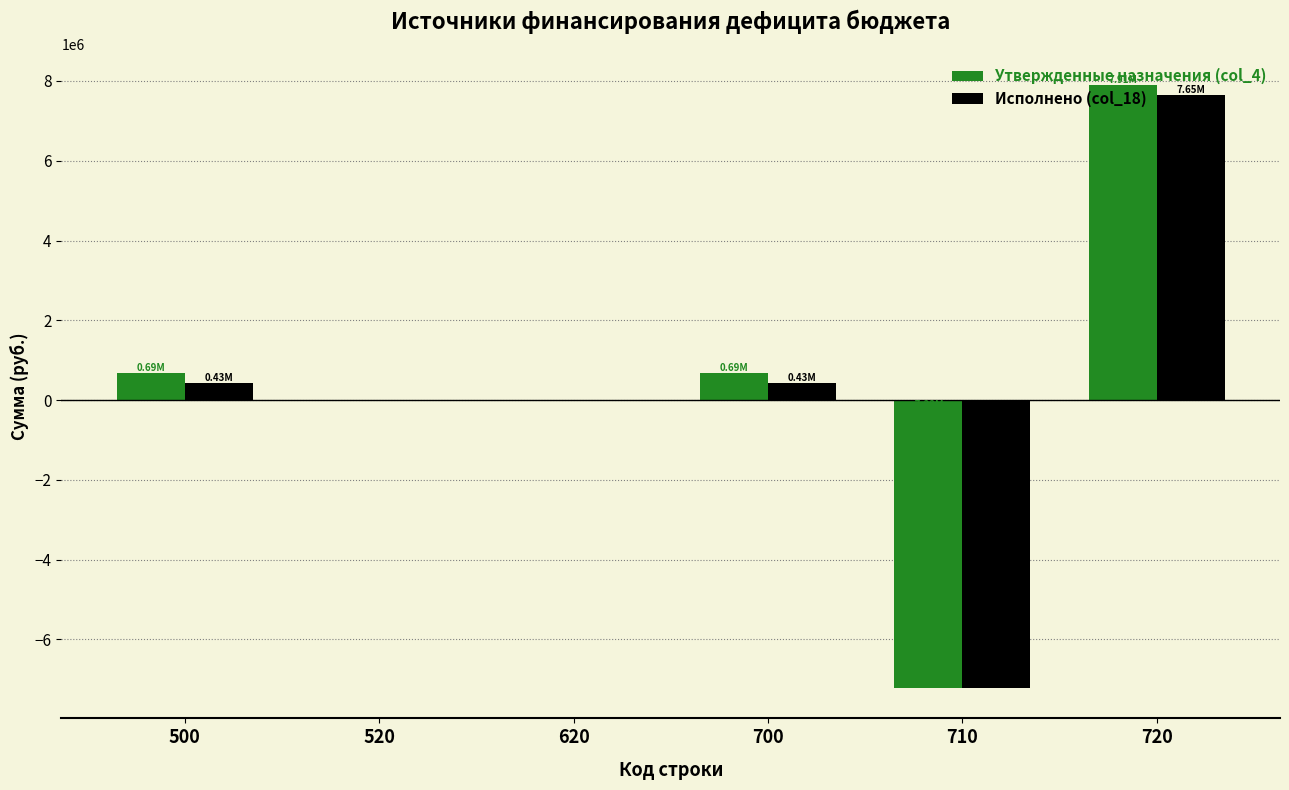

Reading right to left, transcribe all the data shown in this chart.

Утвержденные назначения (col_4): 7908895.2	-7218688.2	690207.0	0.0	0.0	690207.0
Исполнено (col_18): 7645972.4	-7220943.6	425028.8	0.0	0.0	425028.8